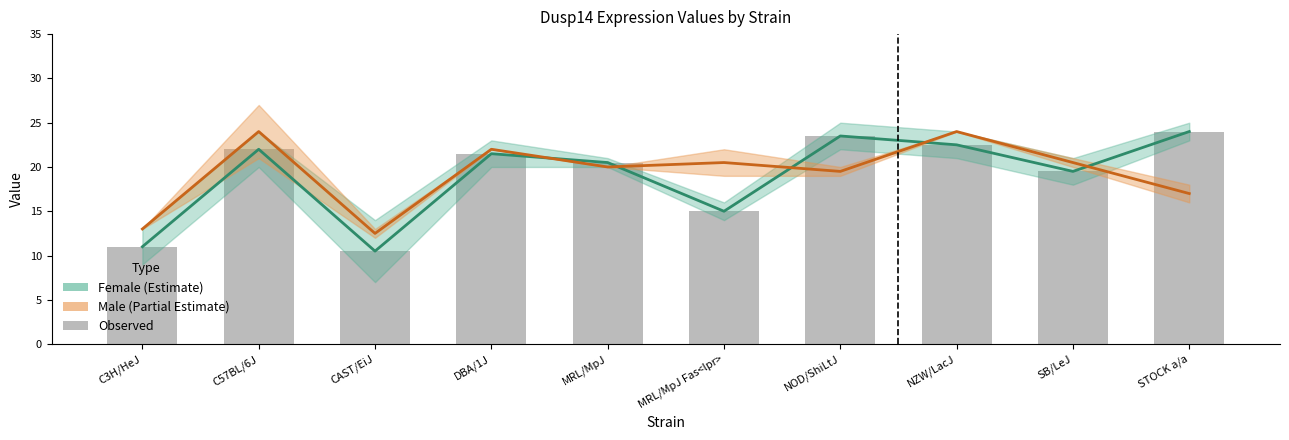

What is the difference between the Observed values at CAST/EiJ and C57BL/6J?

11.5